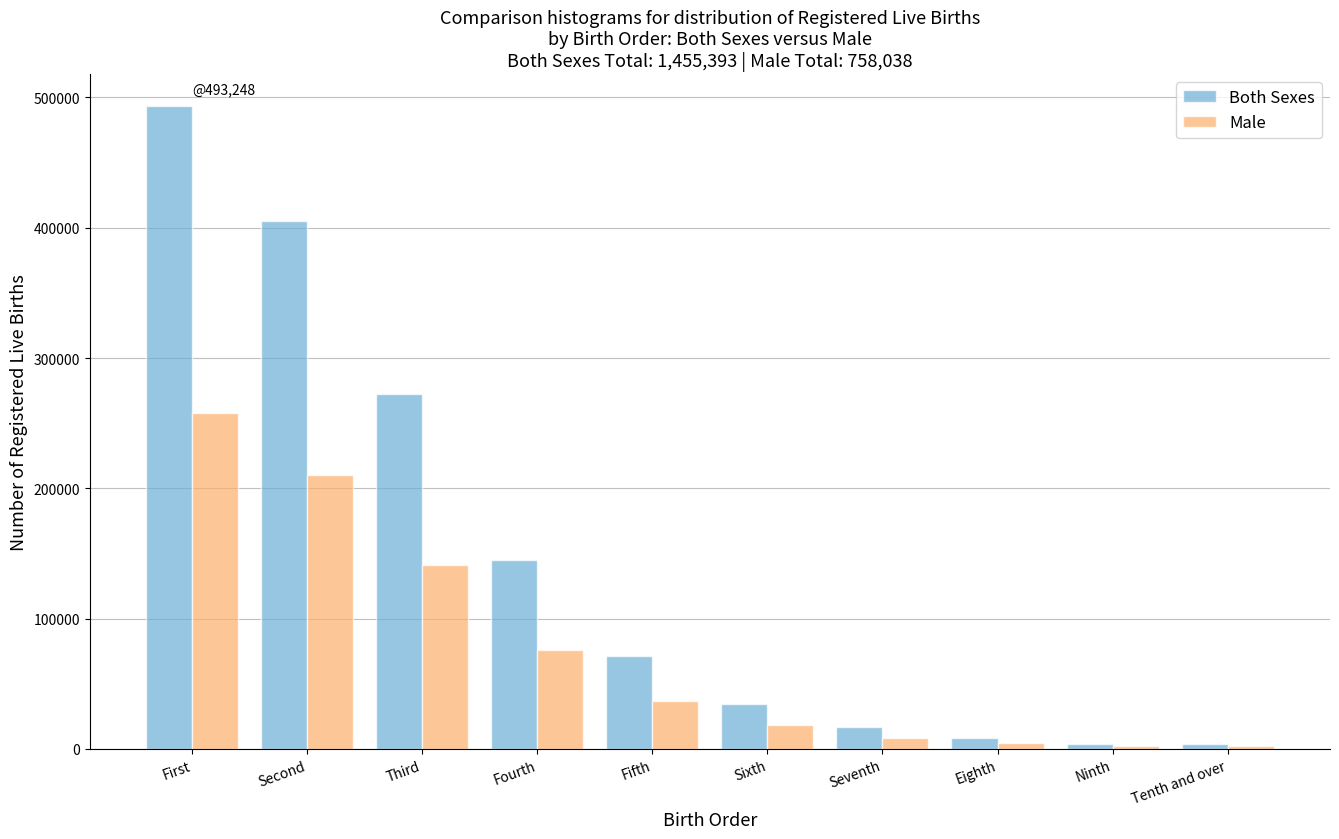

What is the greatest value displayed?

493248